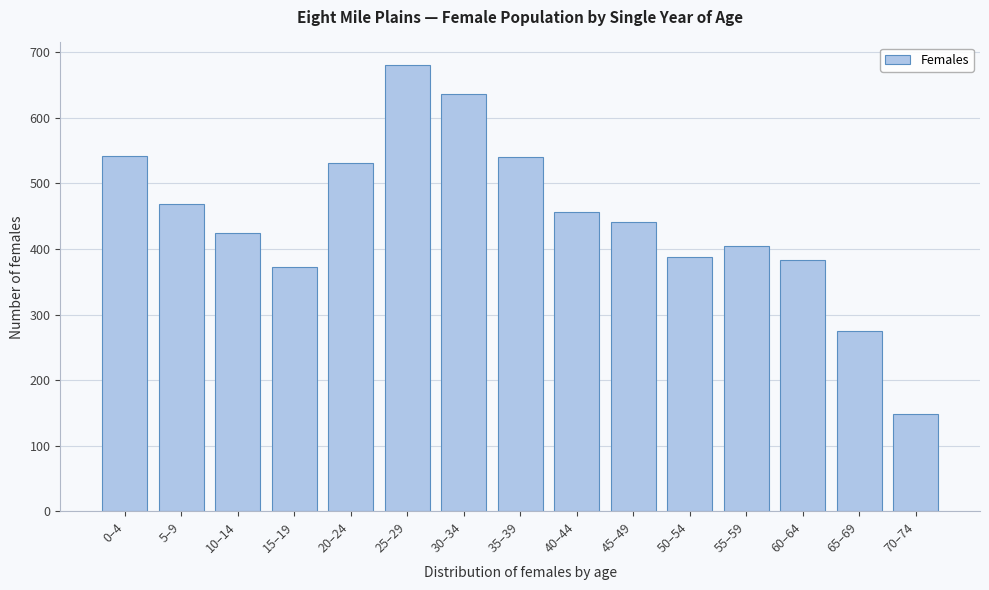

What is the approximate value at 30–34, to the nearest 10?

640